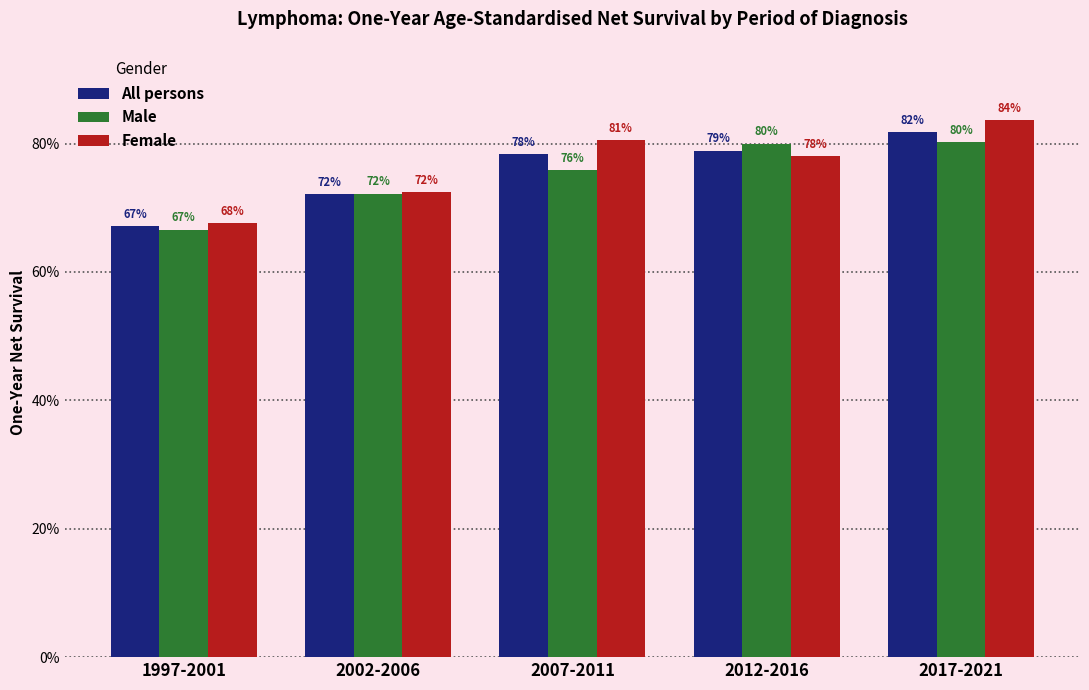

Which series has the largest total across all categories?

Female